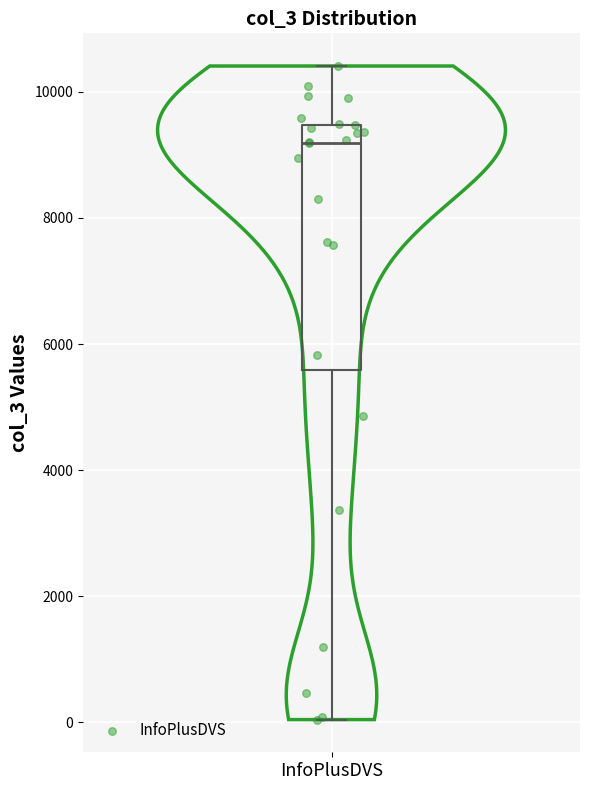

Where does the upper whisker of the box for InfoPlusDVS end on the y-axis? The values are not printed on the chart, so give them approximately, as read against the axis.

10400